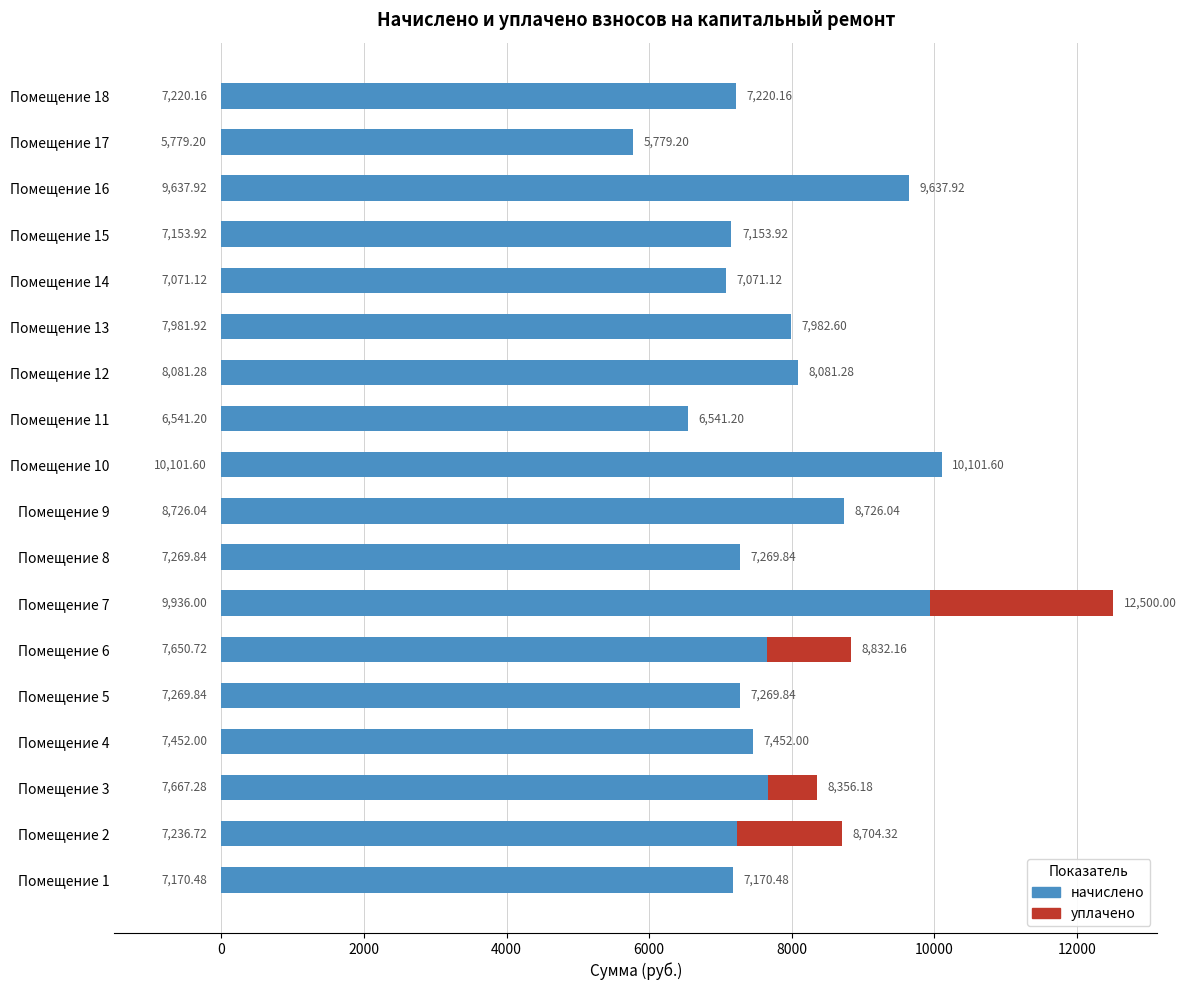

What are all the series names shown in the legend?

начислено, уплачено